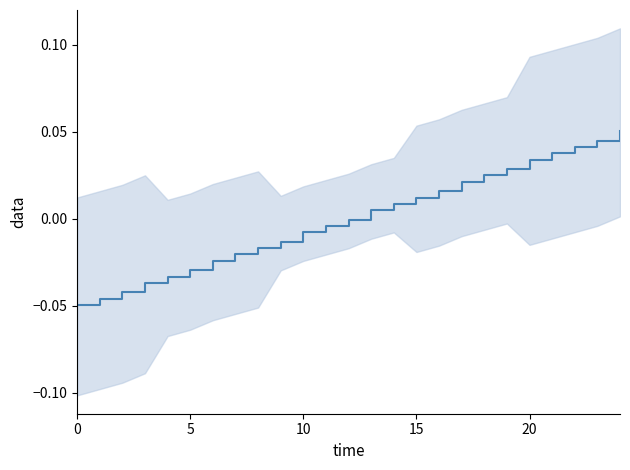

True or false: the data shows 0.0 at 23.

True